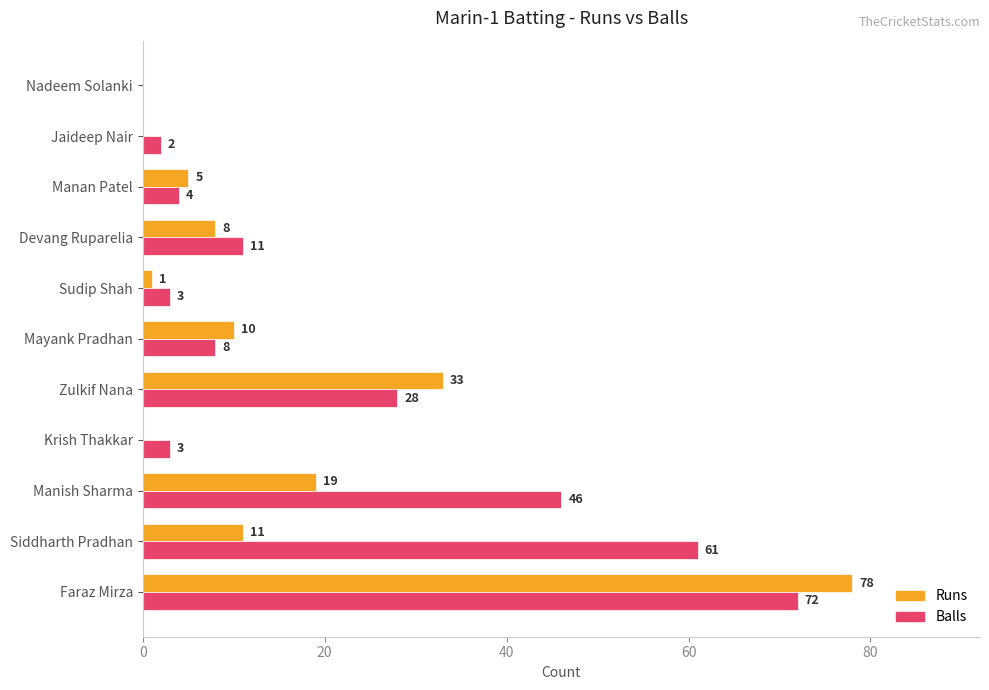

Is it true that Balls equals 61 at Siddharth Pradhan?

True